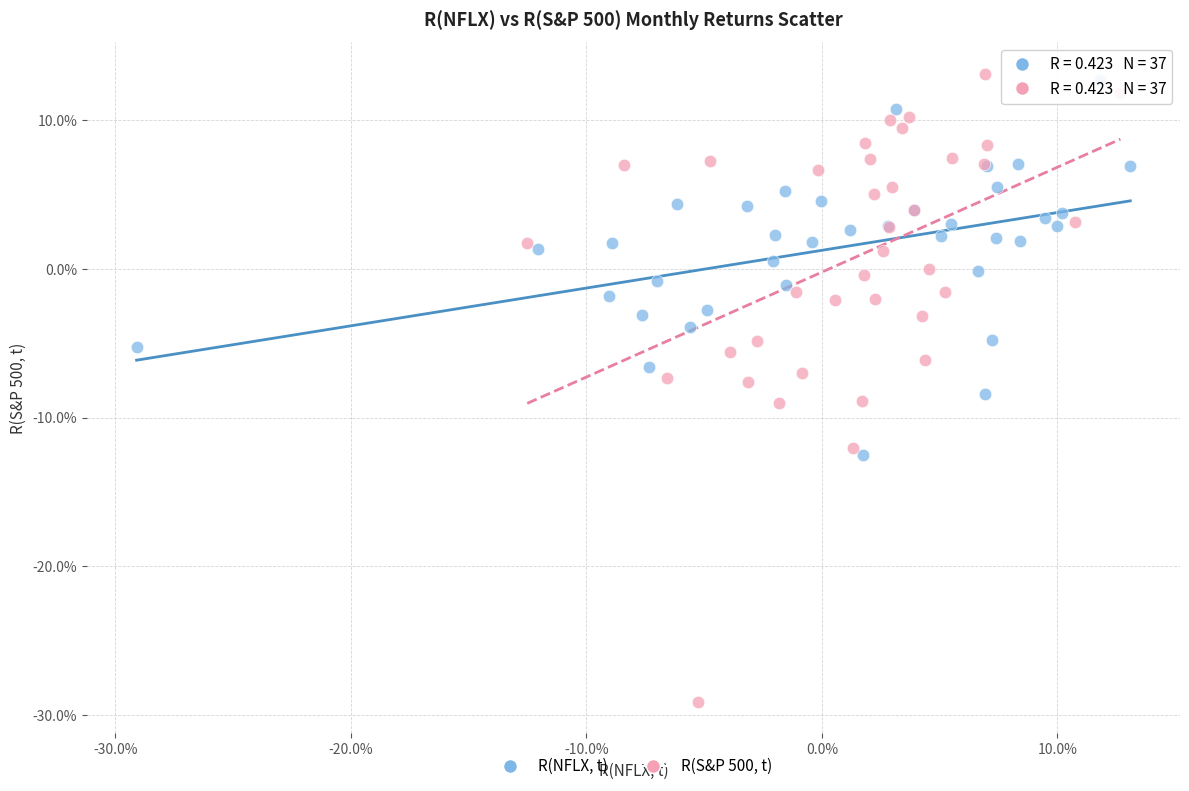

Which series contains the lowest Y value?

R(S&P 500, t)